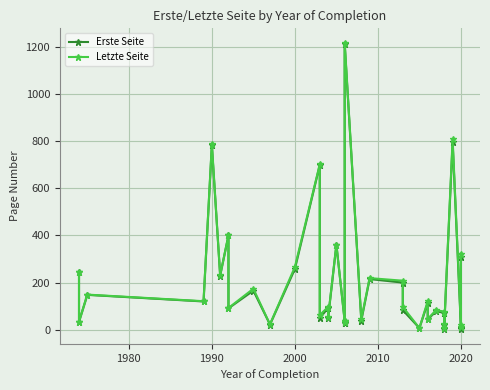

What is the difference between the maximum and second lowest values in the Letzte Seite series?

1211